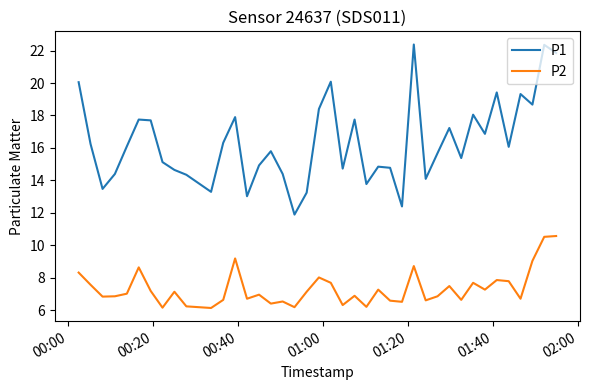

True or false: P1 and P2 cross at least once.

False